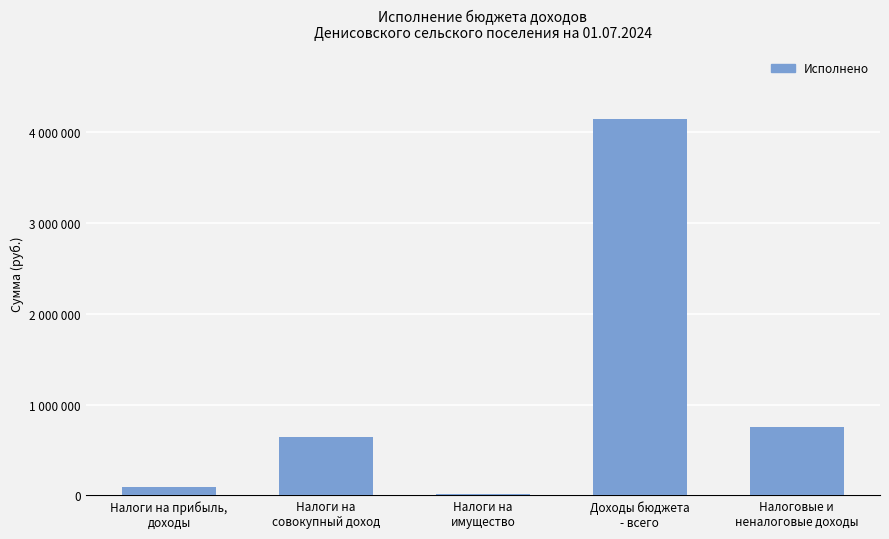

Reading right to left, extract all data points from this chart.

Налоговые и
неналоговые доходы=758655.6	Доходы бюджета
- всего=4143690.8	Налоги на
имущество=17096.0	Налоги на
совокупный доход=644007.2	Налоги на прибыль,
доходы=90332.5